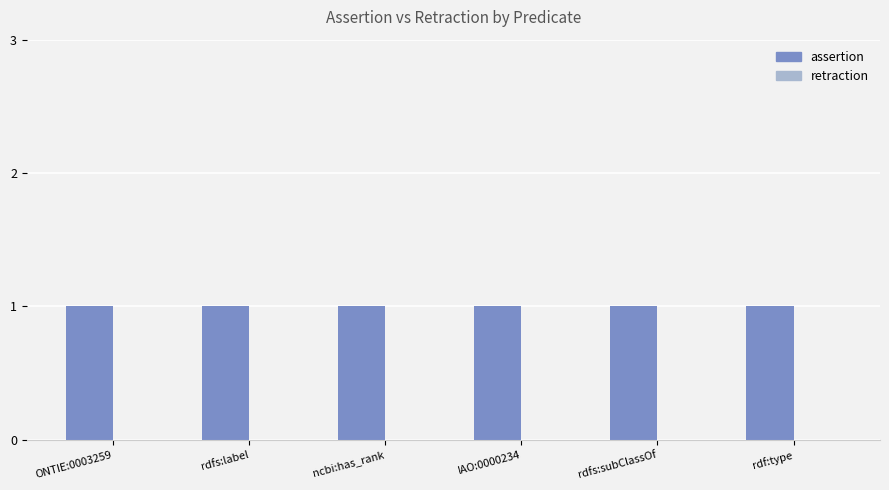

What is the sum of the assertion values at ONTIE:0003259 and rdfs:subClassOf?

2